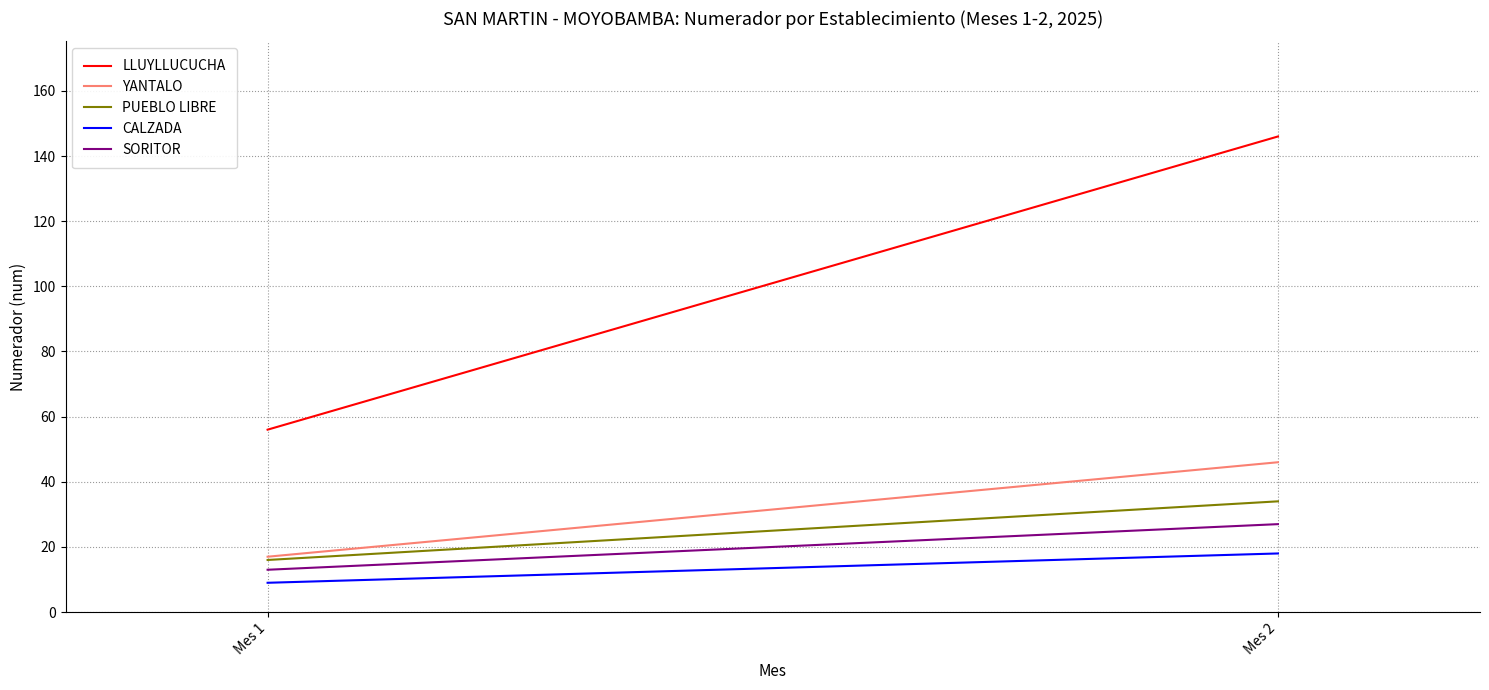

Does the chart display data point markers on the line(s)?

No